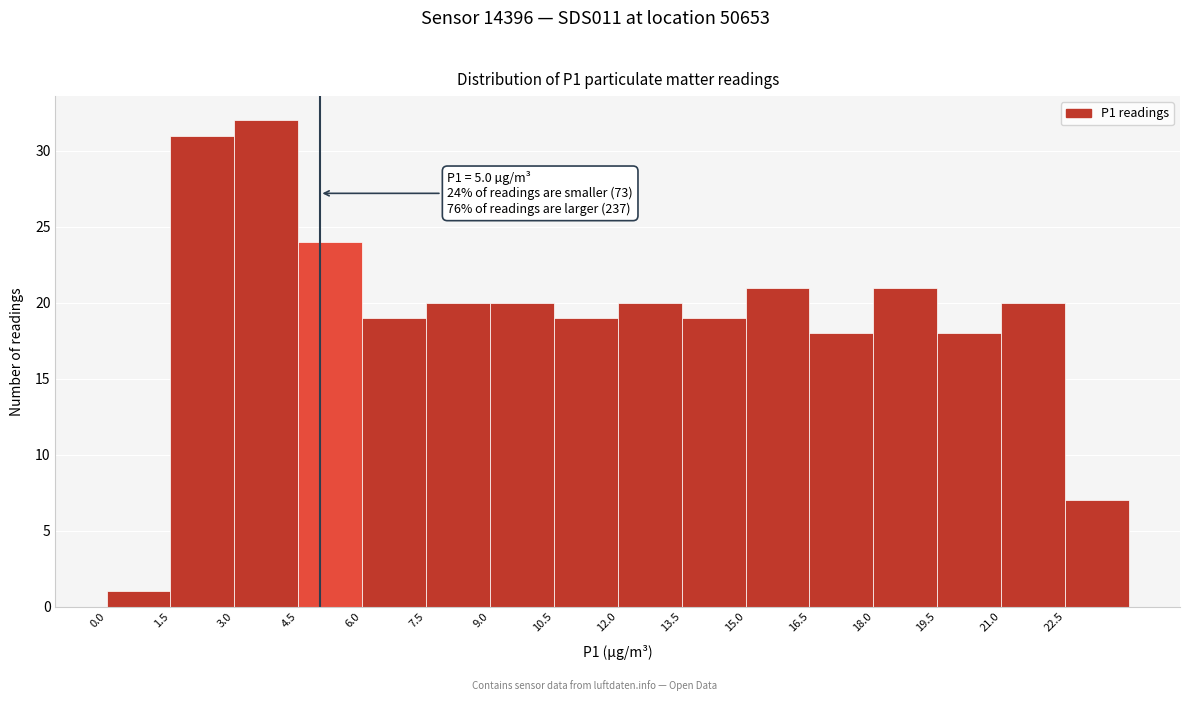

Which range on the x-axis has the tallest bar?

3.0 to 4.5